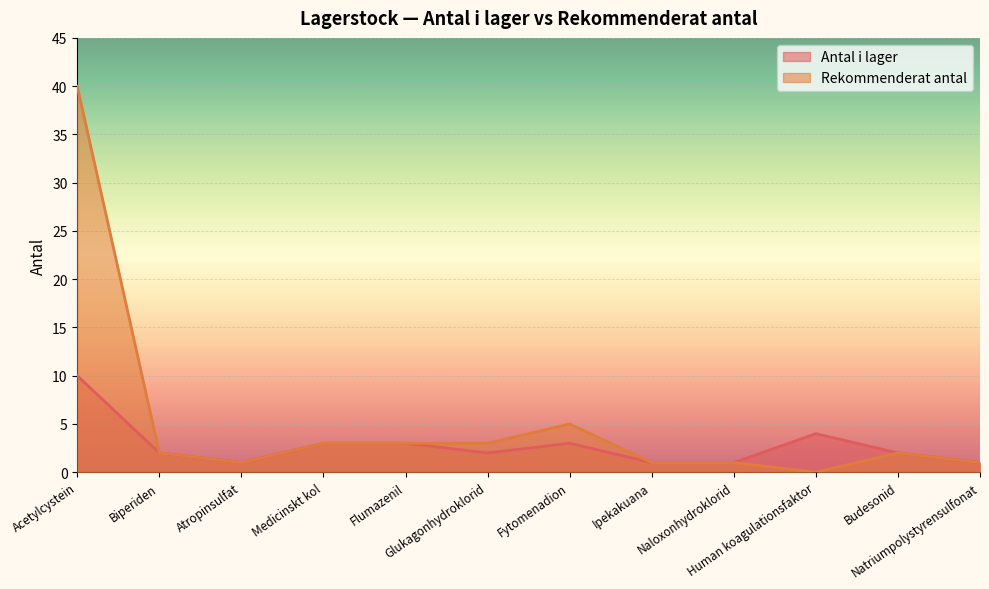

True or false: Antal i lager has a value of 7 at Human koagulationsfaktor.

False